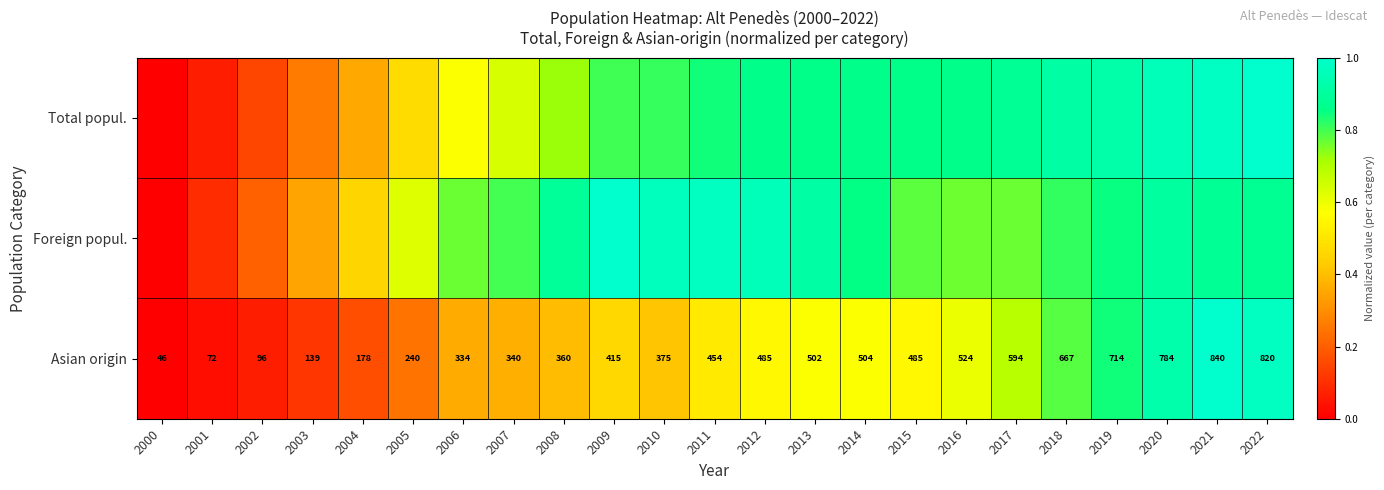

Rank the categories by Foreign popul. value from highest to lowest.

2009, 2011, 2010, 2012, 2013, 2020, 2008, 2021, 2022, 2014, 2019, 2018, 2007, 2015, 2017, 2006, 2016, 2005, 2004, 2003, 2002, 2001, 2000